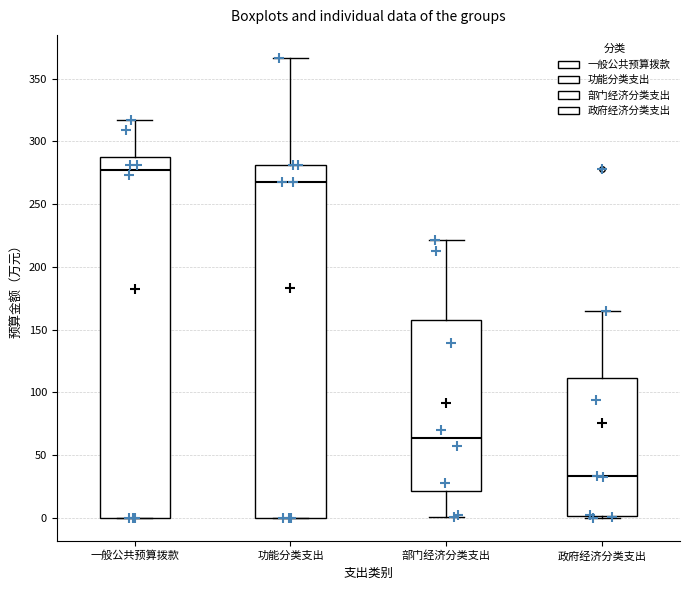

Reading left to right, read every box against the y-axis: the position of its median line, the range the box covers, and the ends of its whiskers. The values are not printed on the chart, so give them approximately, as read against the axis.

一般公共预算拨款: median 275, box 0 to 290, whiskers 0 to 315
功能分类支出: median 270, box 0 to 280, whiskers 0 to 365
部门经济分类支出: median 65, box 20 to 160, whiskers 0 to 220
政府经济分类支出: median 35, box 0 to 110, whiskers 0 (just below the box's lower edge) to 165